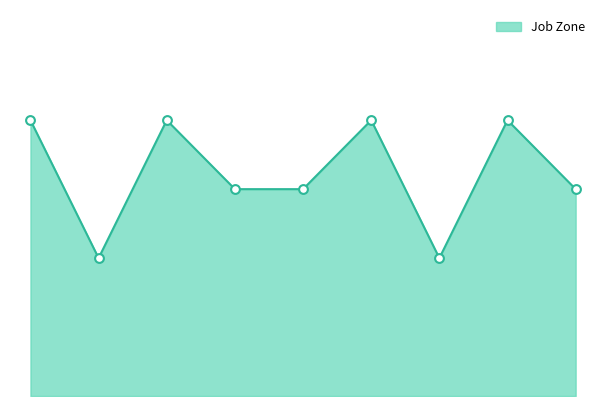

Is this an area chart (filled region under the line)?

Yes